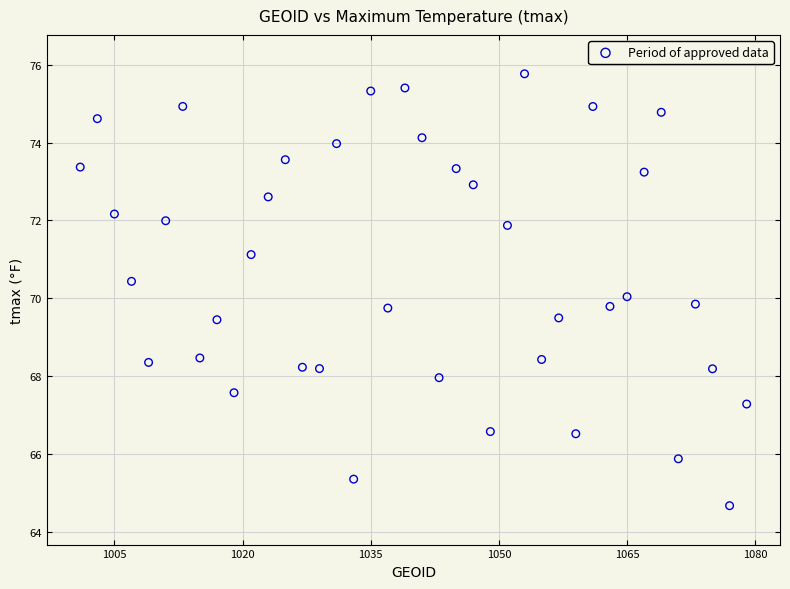

What is the range of Y values (max minus min)?

11.1